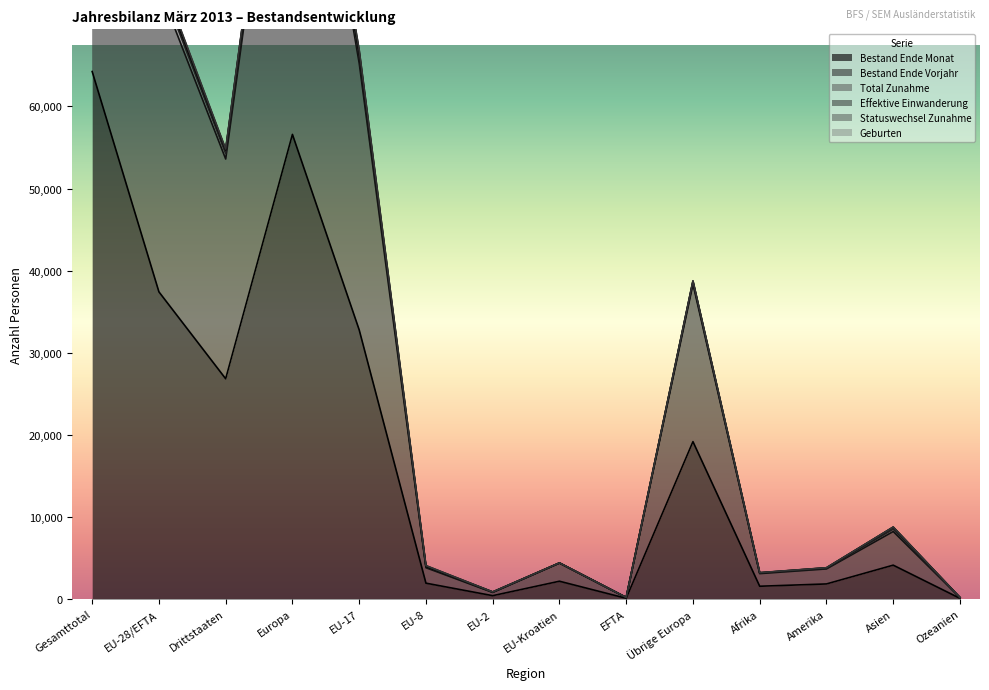

True or false: Bestand Ende Vorjahr has a value of 3821 at EU-8.

True